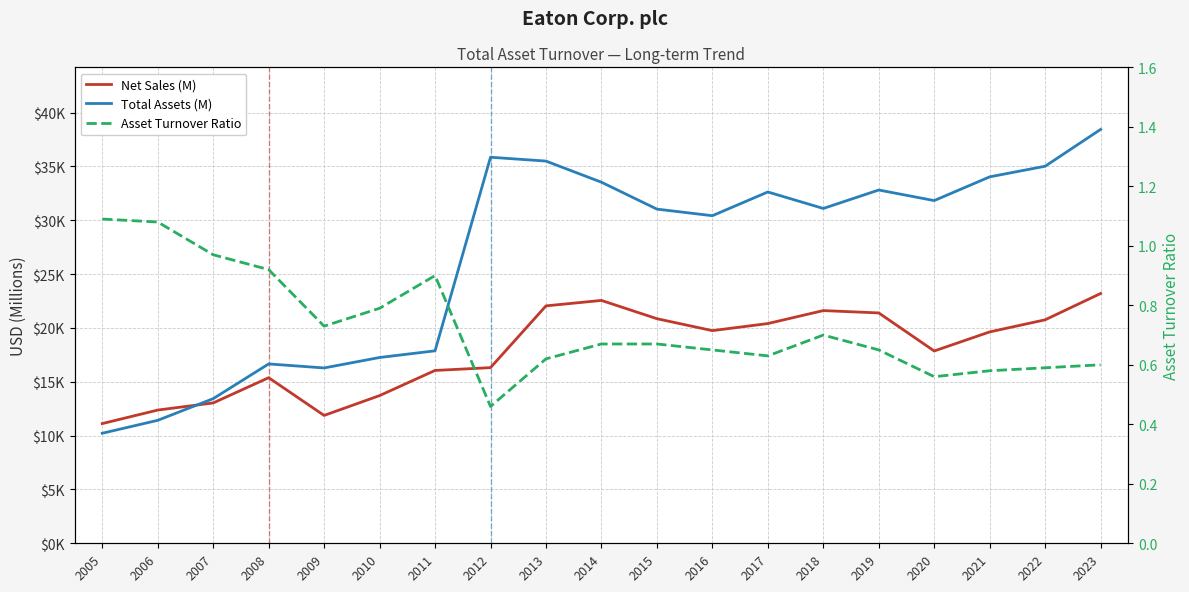

Where is Total Assets (M) nearest to the value 24325?

2016